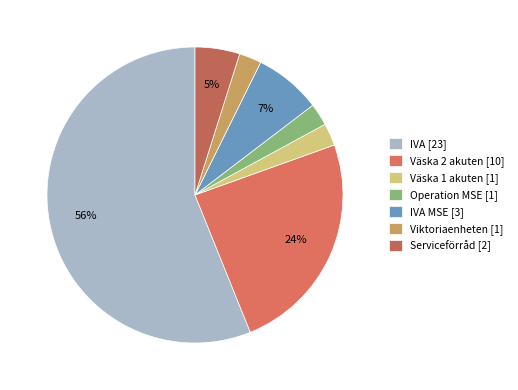

Count the number of slices in the pie.

7